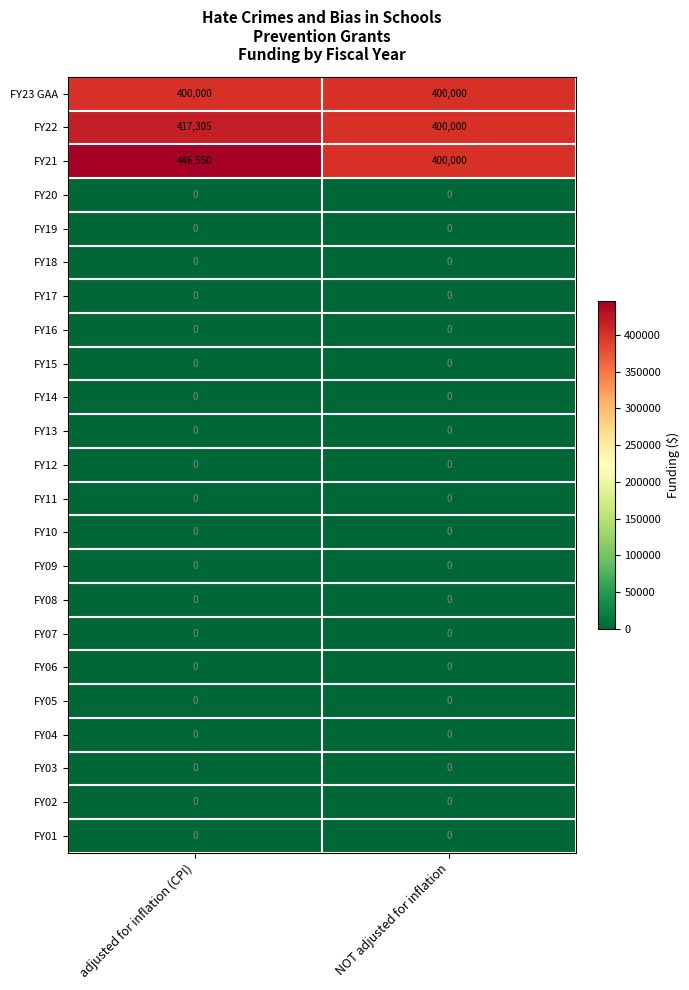

The FY04 series shows 0 at NOT adjusted for inflation. True or false?

True